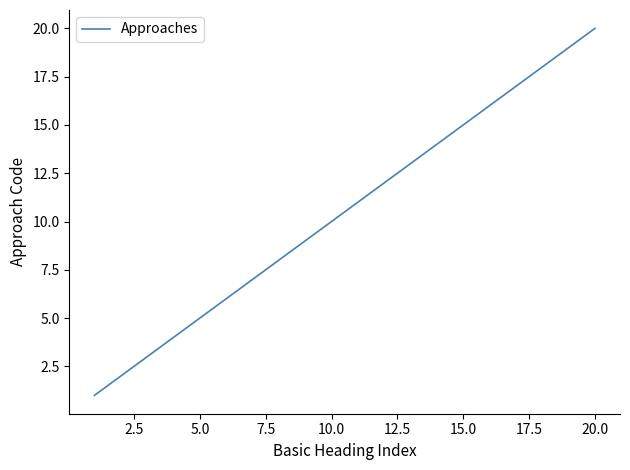

What is the maximum value shown in the chart?

20